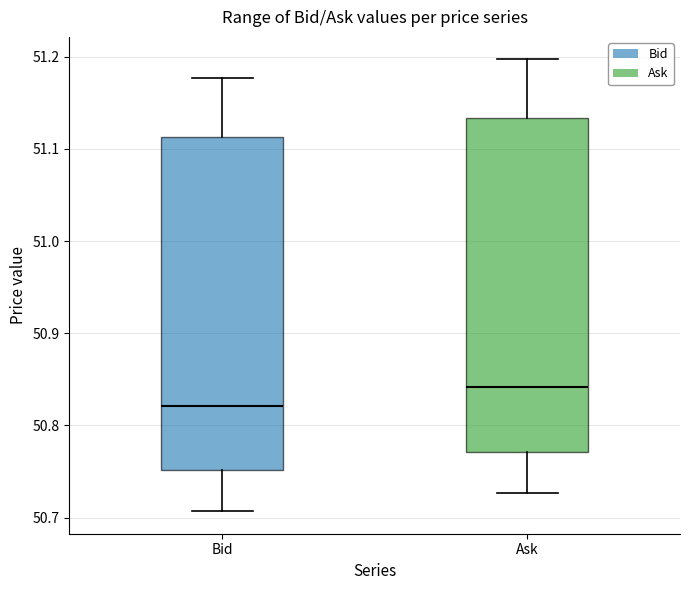

Reading left to right, read every box against the y-axis: the position of its median line, the range the box covers, and the ends of its whiskers. The values are not printed on the chart, so give them approximately, as read against the axis.

Bid: median 50.82, box 50.75 to 51.11, whiskers 50.71 to 51.18
Ask: median 50.84, box 50.77 to 51.13, whiskers 50.73 to 51.20